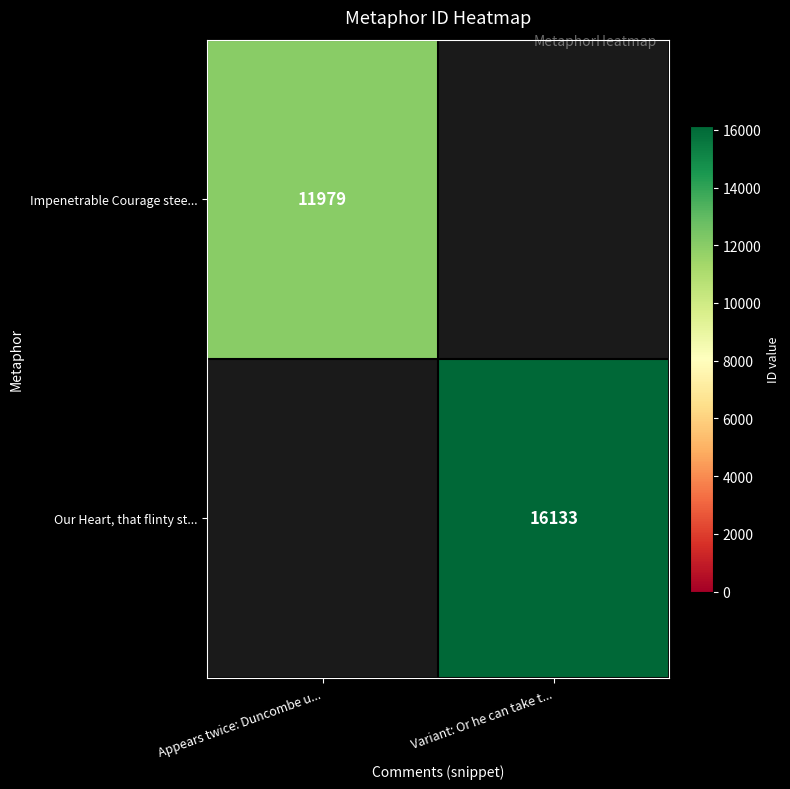

The Impenetrable Courage stee... series shows 11979 at Appears twice: Duncombe u.... True or false?

True